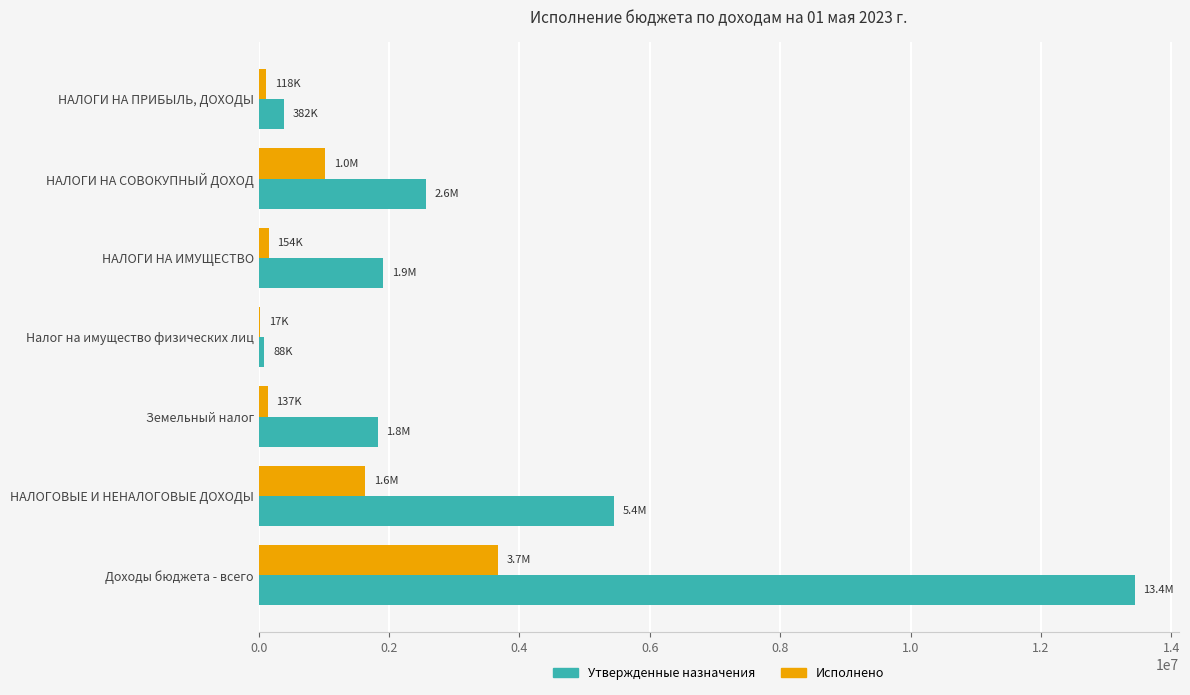

Which series has the largest total across all categories?

Утвержденные назначения